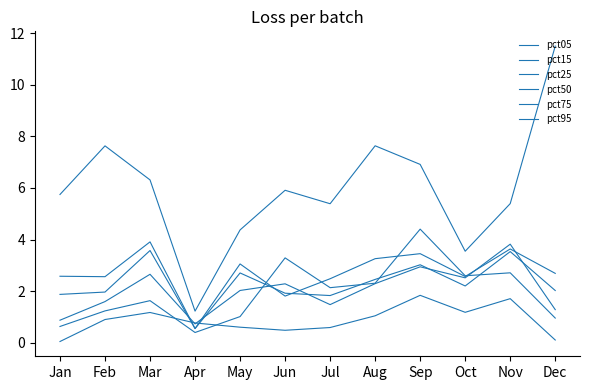

At which label does pct95 reach its peak?

Sep